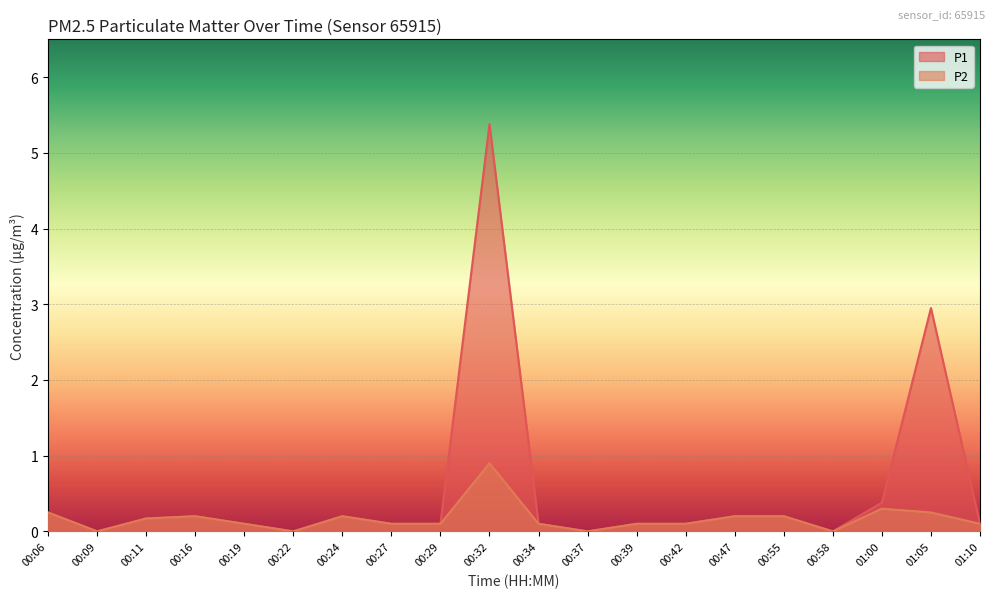

What is the sum of all P1 values?

10.6